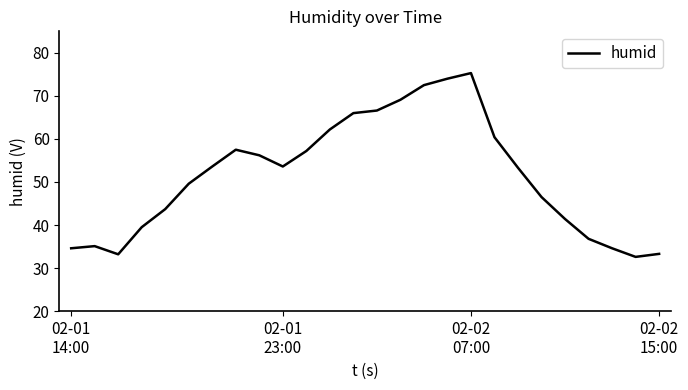

What is the minimum value shown in the chart?

32.6